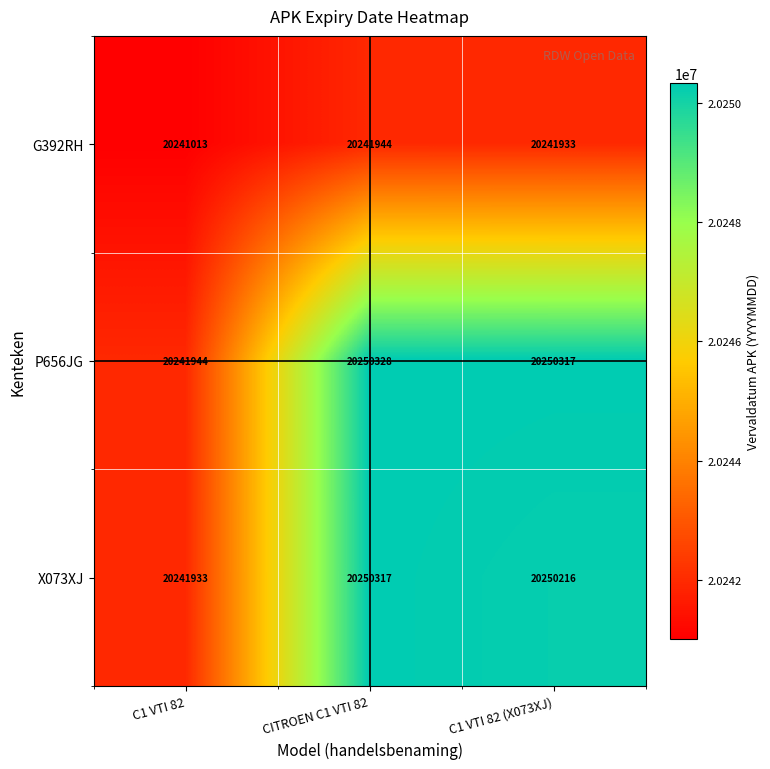

Where does the G392RH series first go above 20241933?

CITROEN C1 VTI 82